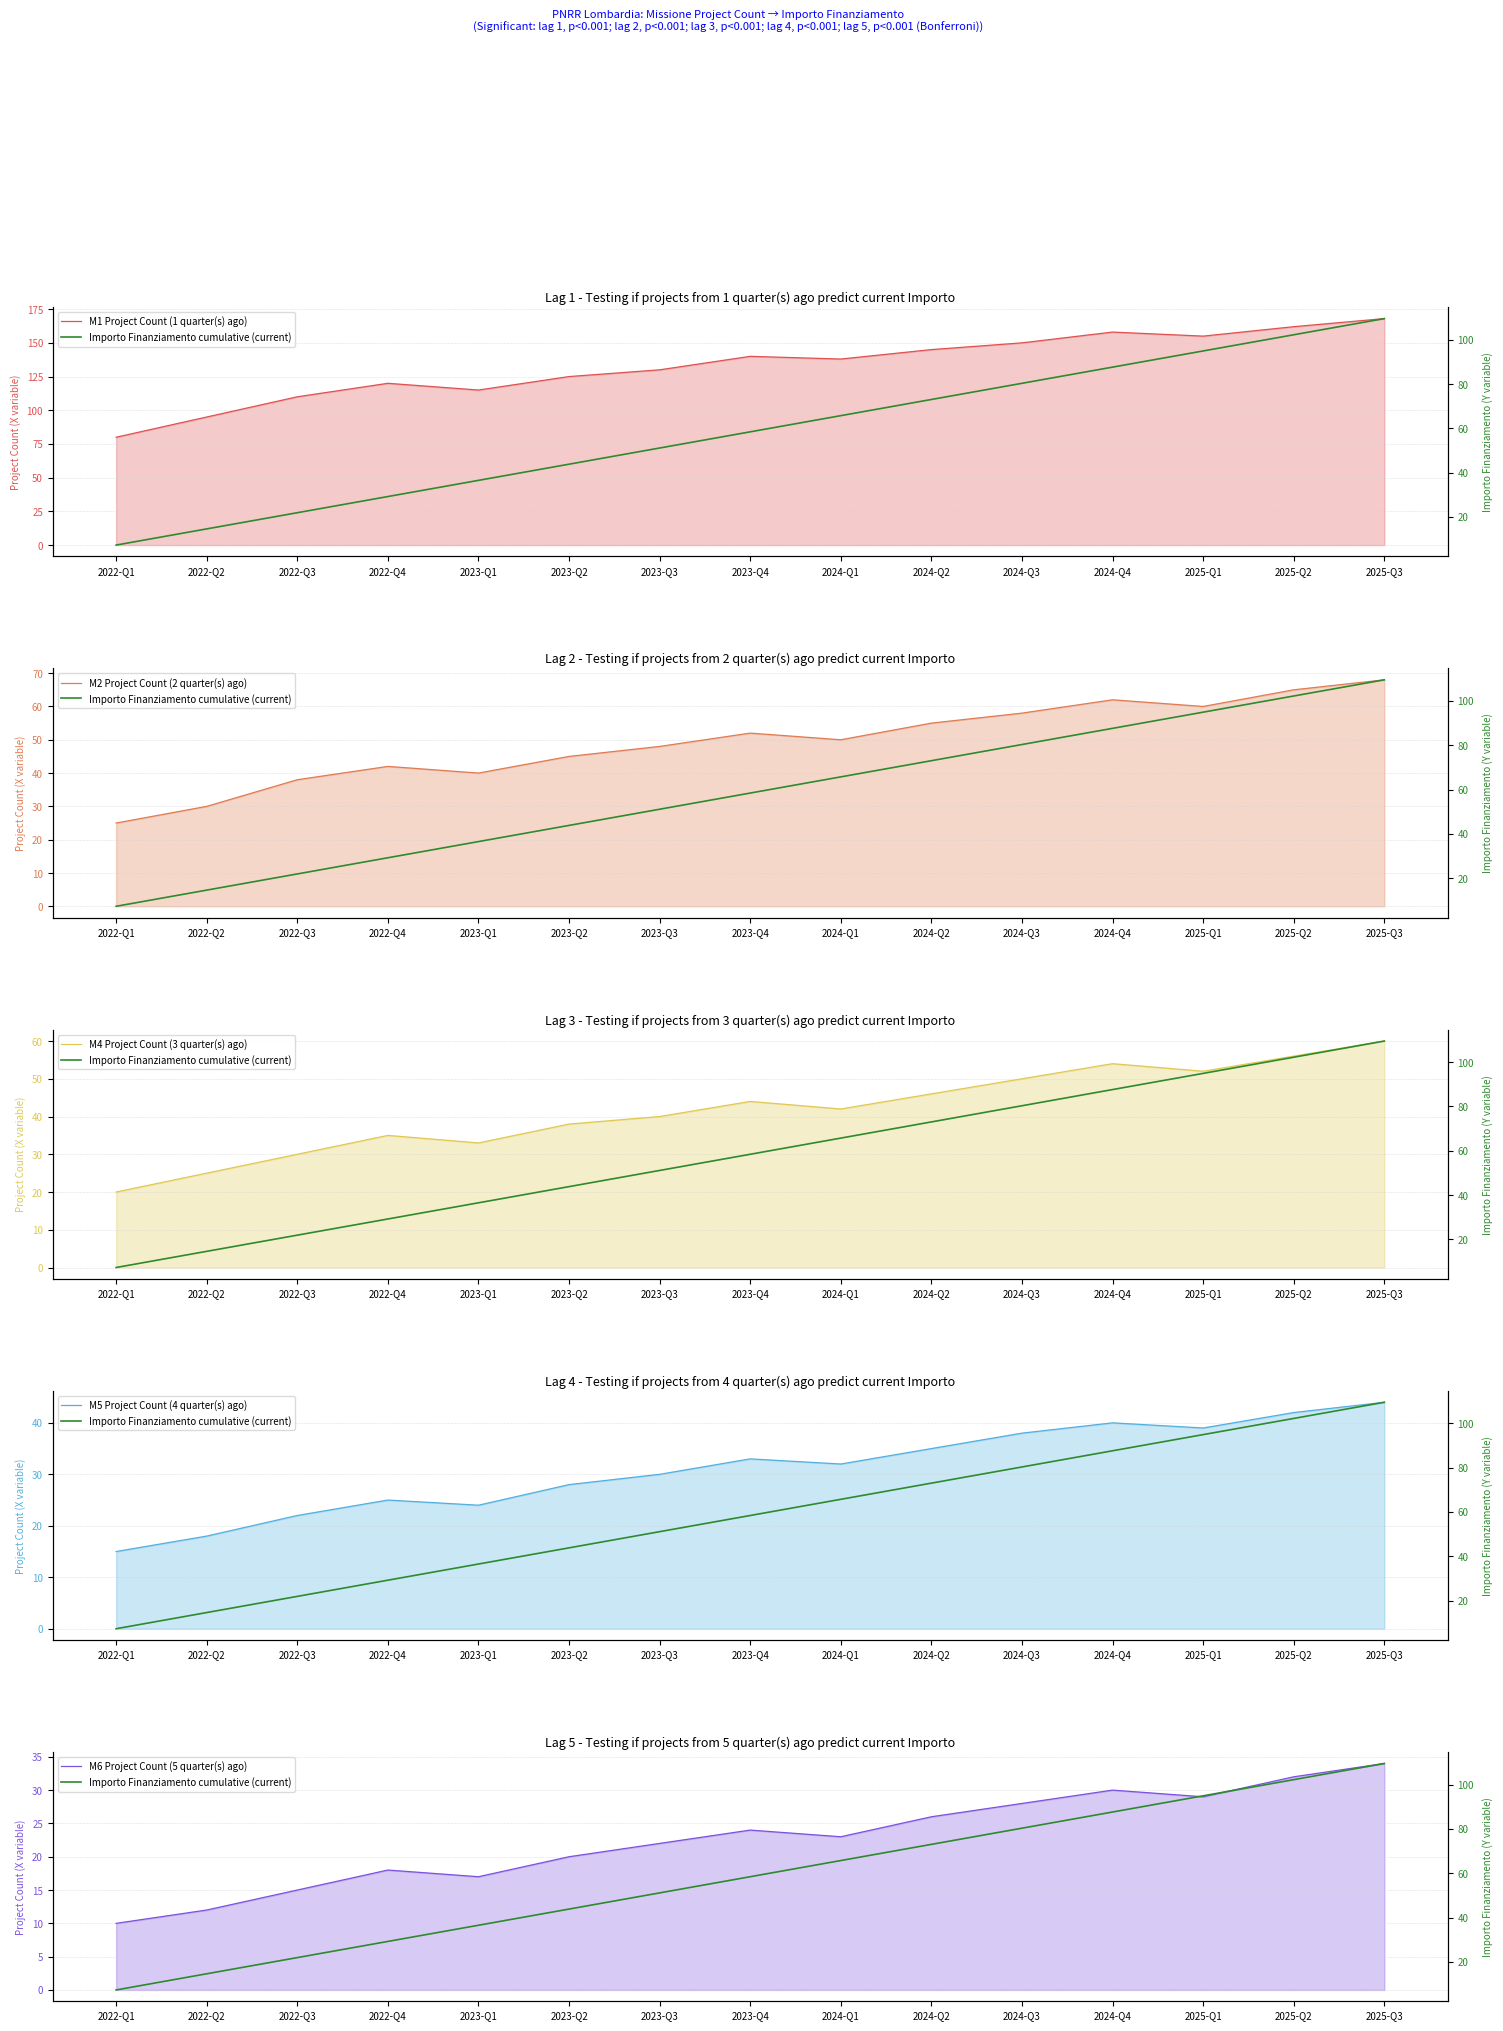

Where do M2 Project Count (2 quarter(s) ago) and Importo Finanziamento cumulative (current) first cross each other?

2023-Q2 and 2023-Q3